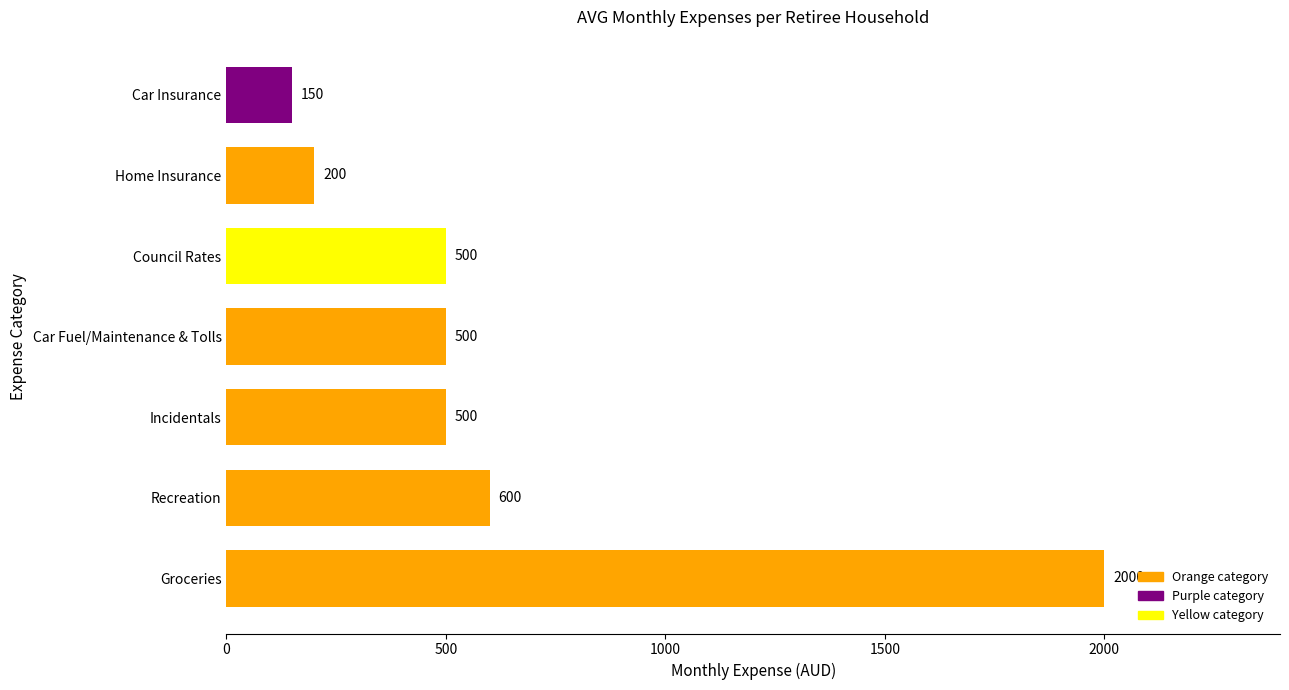

What is the ratio of the value at Incidentals to the value at Car Fuel/Maintenance & Tolls?

1.0